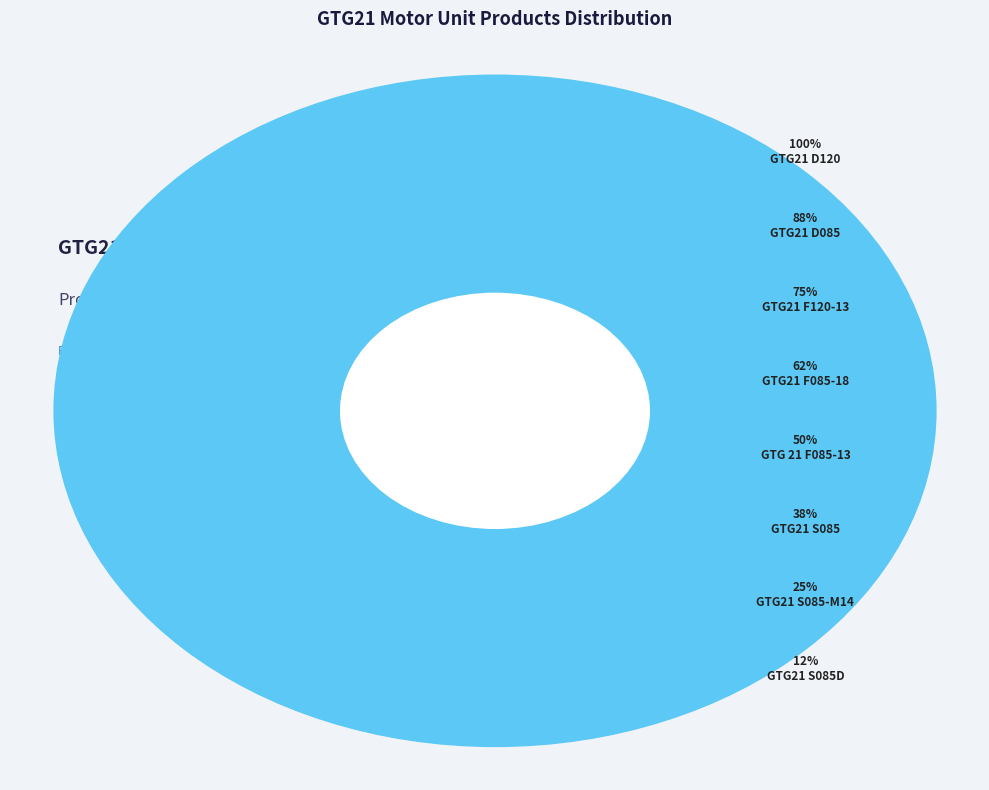

How many segments does this pie chart have?

8